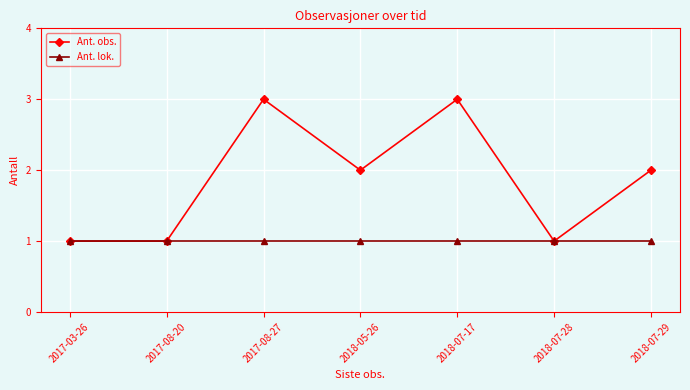

True or false: Ant. lok. has a value of 1 at 2017-08-27.

True